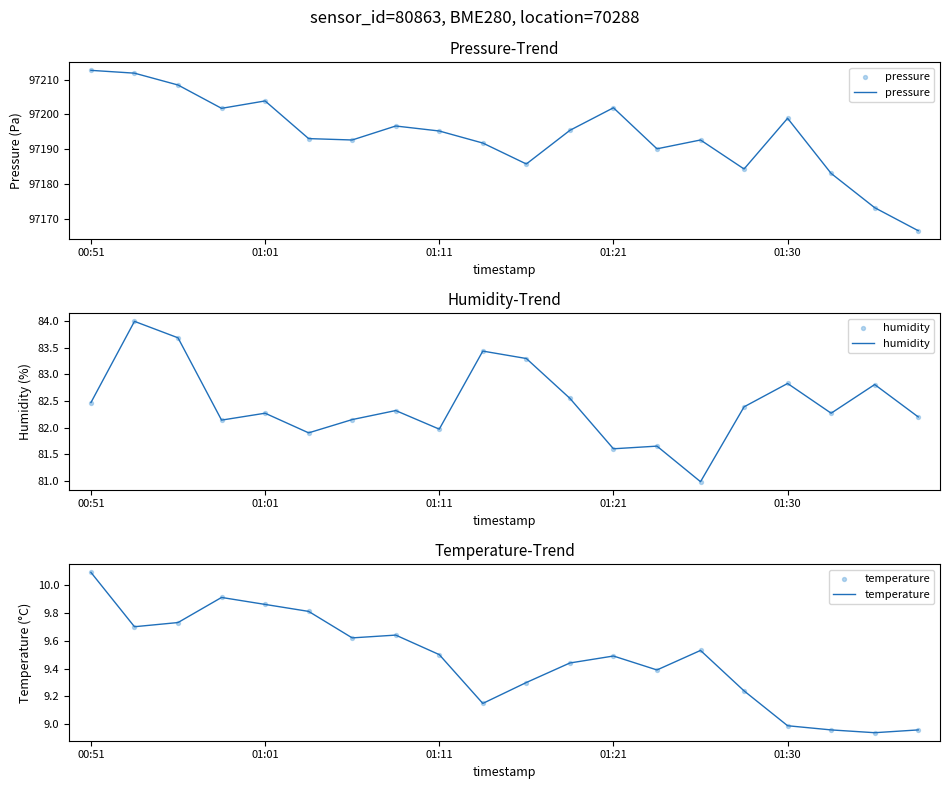

Which series reaches the minimum Y coordinate?

temperature